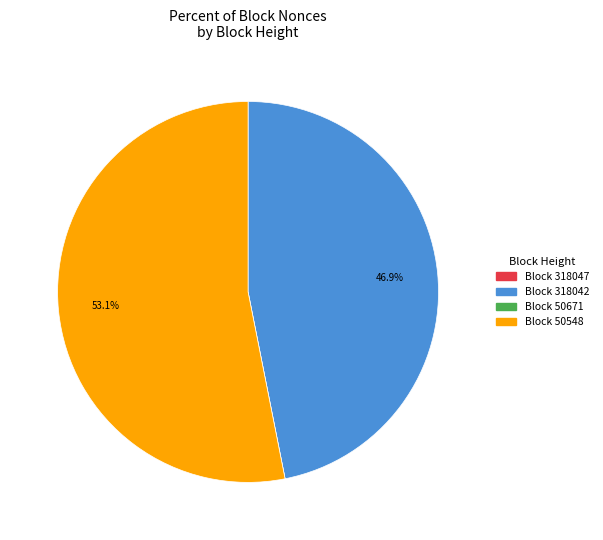

What is the majority slice?

Block 50548